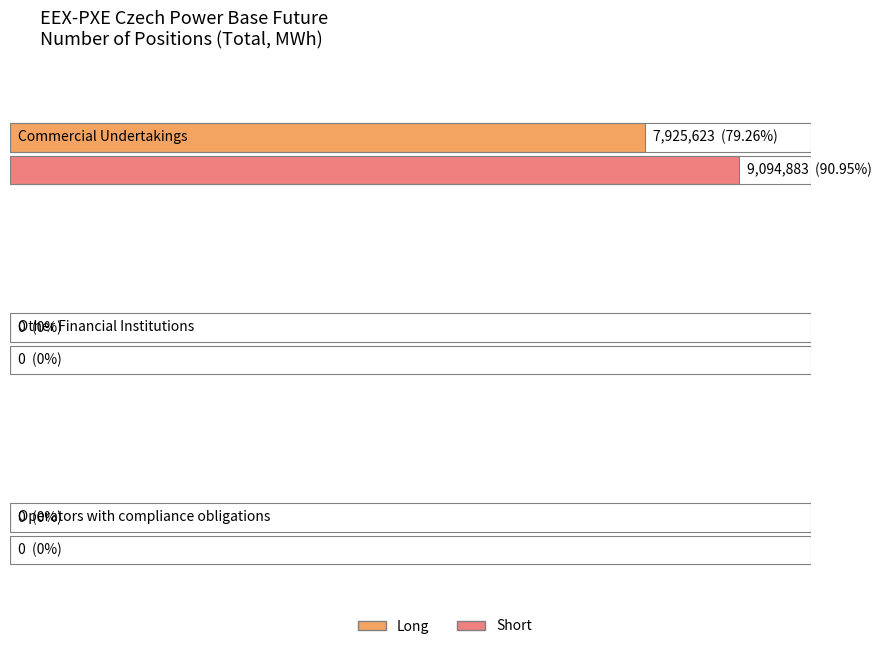

Rank the categories by Long value from highest to lowest.

Commercial Undertakings, Other Financial Institutions, Operators with compliance obligations